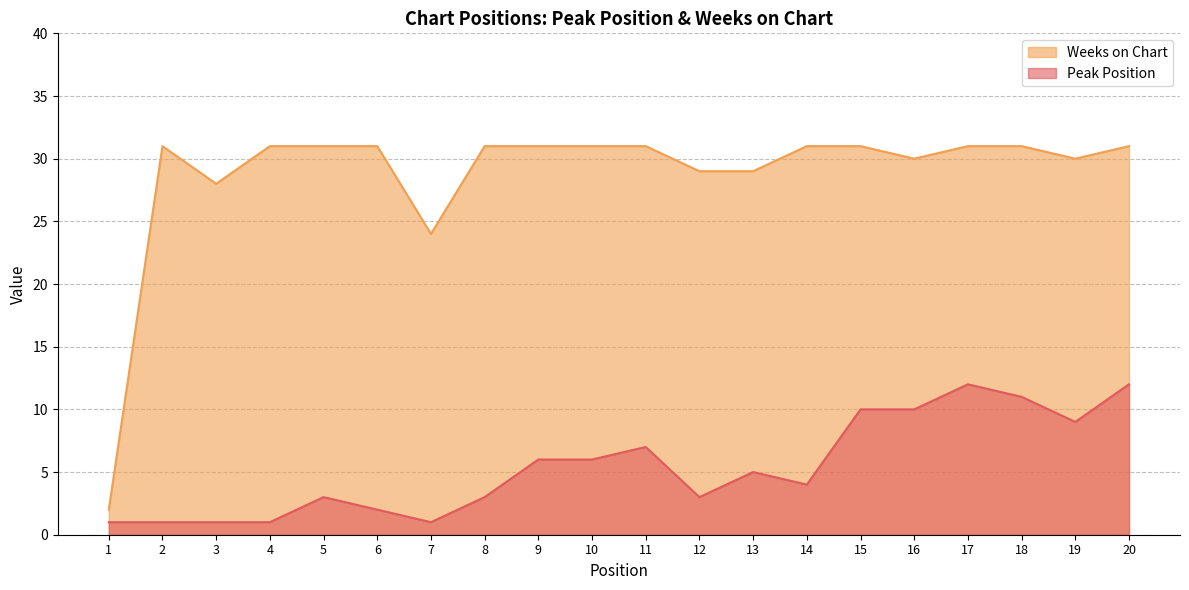

What is the value of the Weeks on Chart point at the 14th from the left?

31